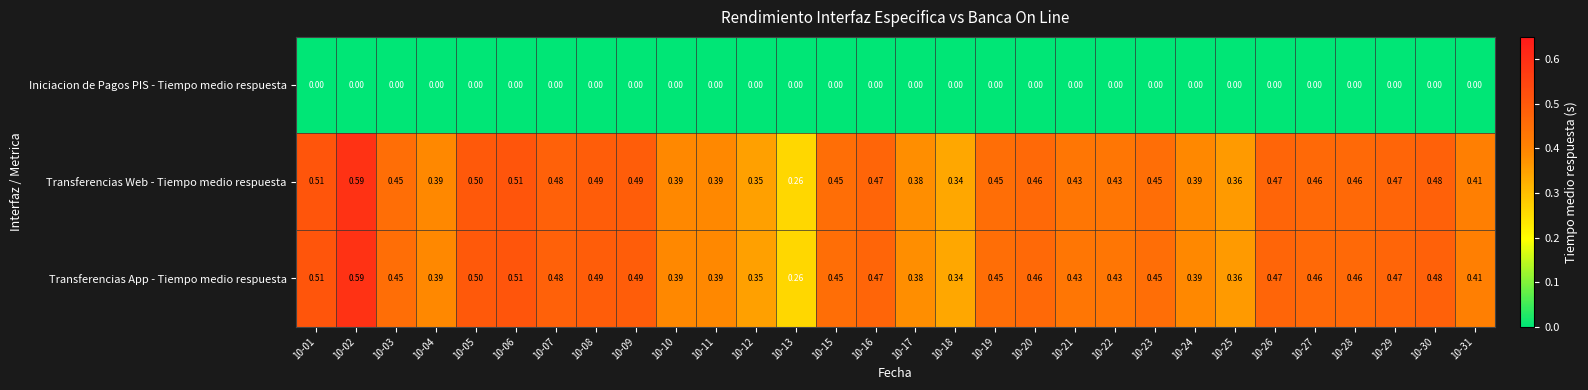

What is the total value across all series at 10-09?

1.0